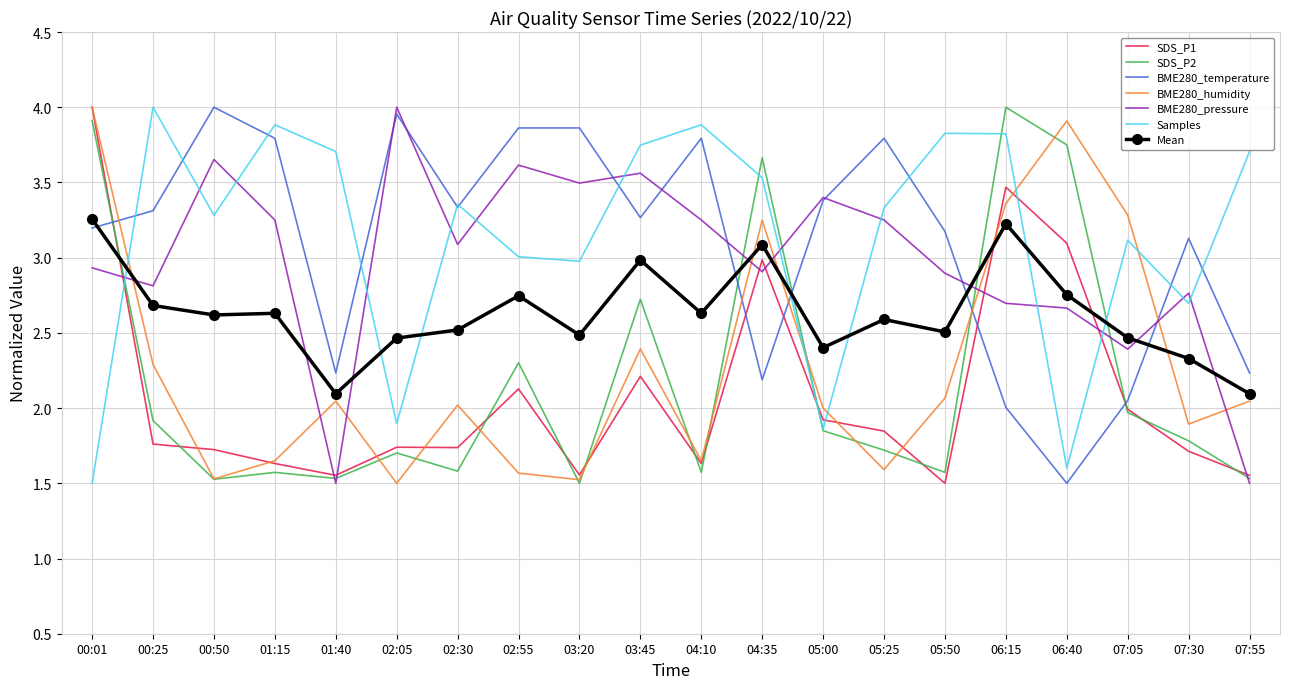

At 03:45, list the series in order from smallest to largest.

SDS_P1, BME280_humidity, SDS_P2, Mean, BME280_temperature, BME280_pressure, Samples